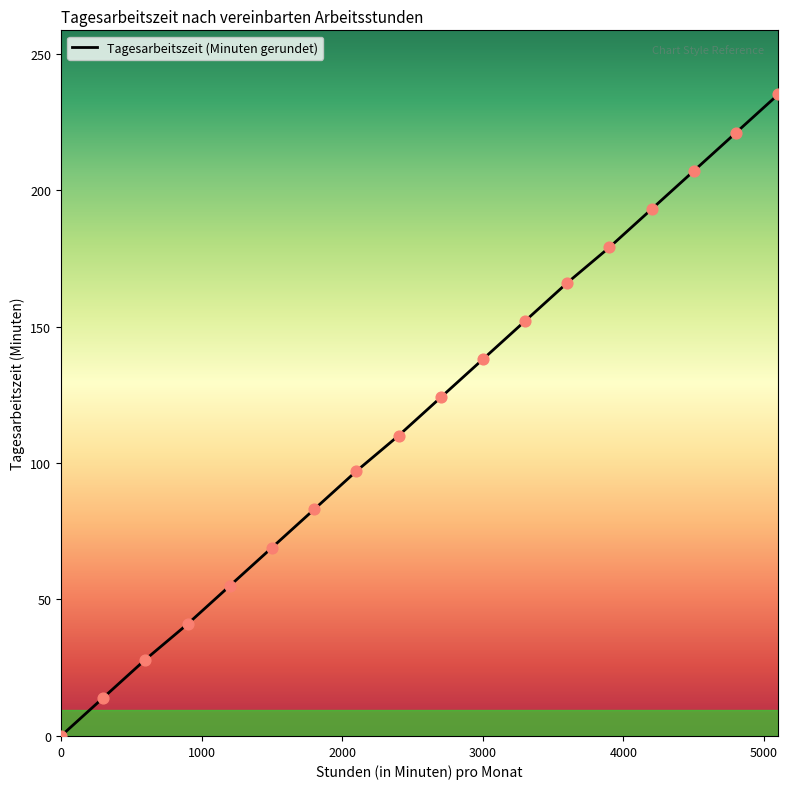

What is the difference between the maximum and minimum values?

235